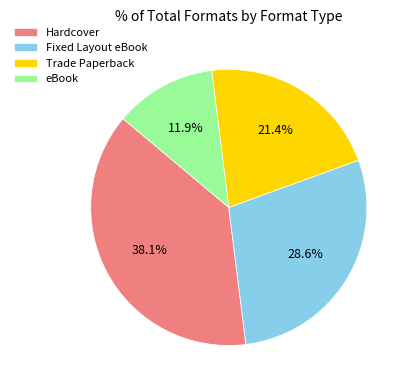

How many segments does this pie chart have?

4